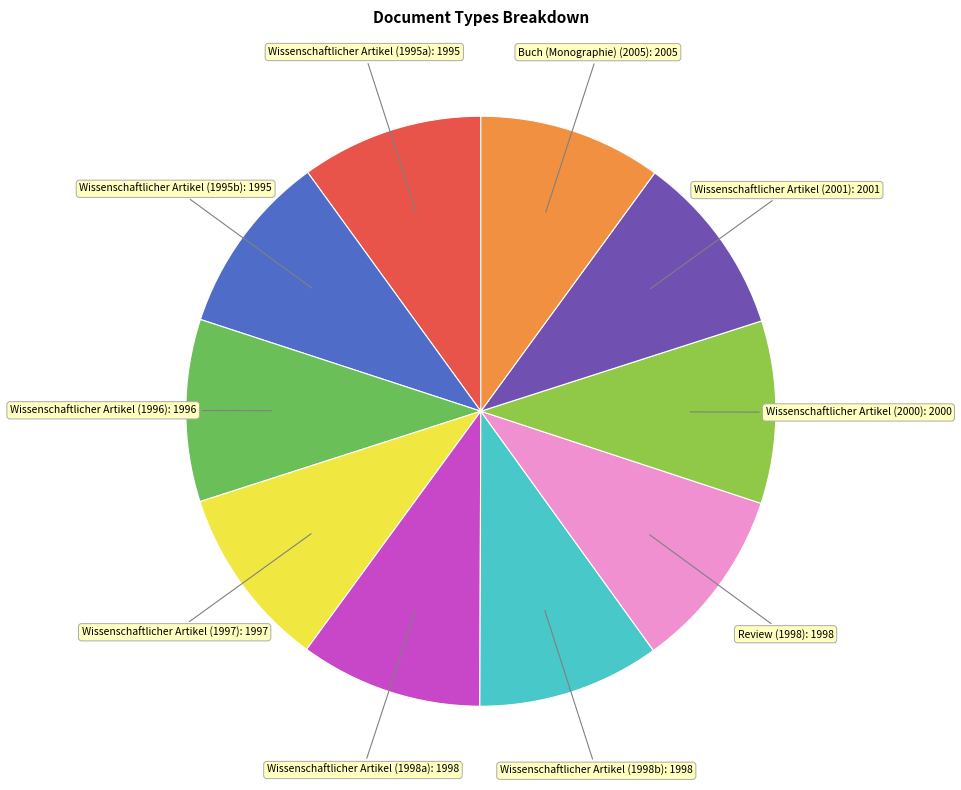

Is there any slice that represents more than half of the pie?

No